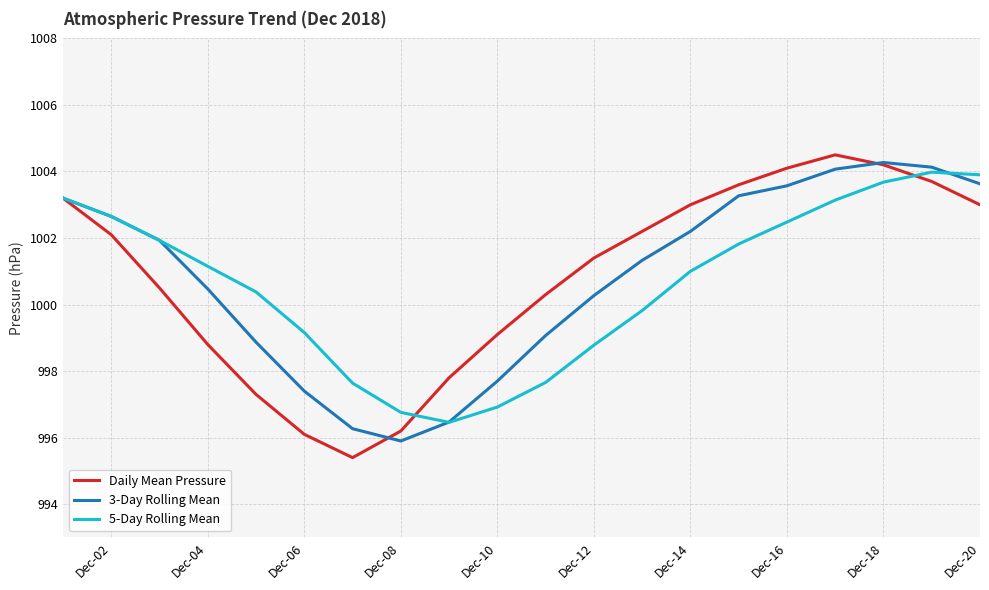

What is the greatest value displayed?

1004.5